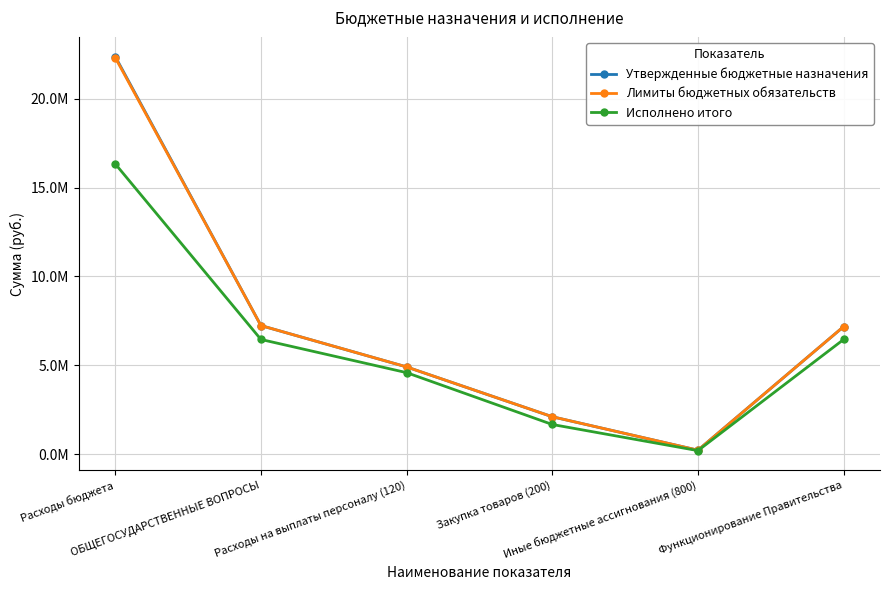

Reading left to right, list all the values displayed in this chart.

Утвержденные бюджетные назначения: 22377285.6	7233114.6	4904082.0	2099731.6	215801.0	7172914.6
Лимиты бюджетных обязательств: 22319660.6	7233114.6	4904082.0	2099731.6	215801.0	7172914.6
Исполнено итого: 16336042.3	6451110.0	4582357.2	1663342.0	191910.8	6449110.0